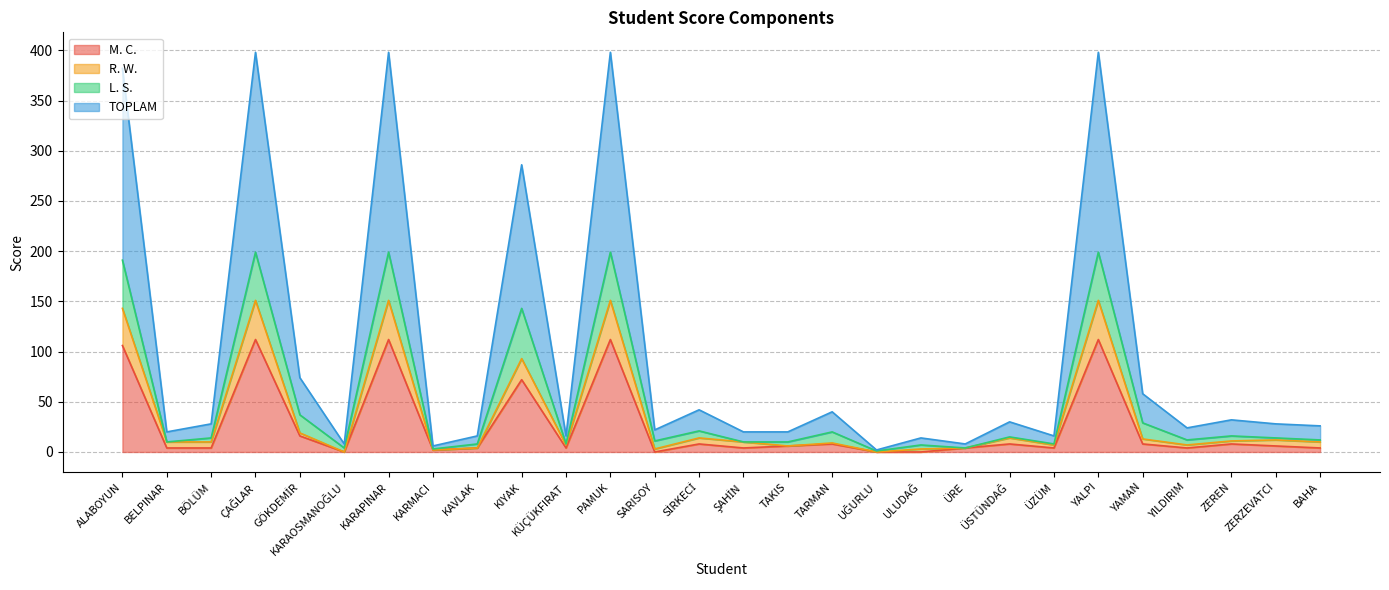

What is the label of the 3rd point from the left?

BÖLÜM